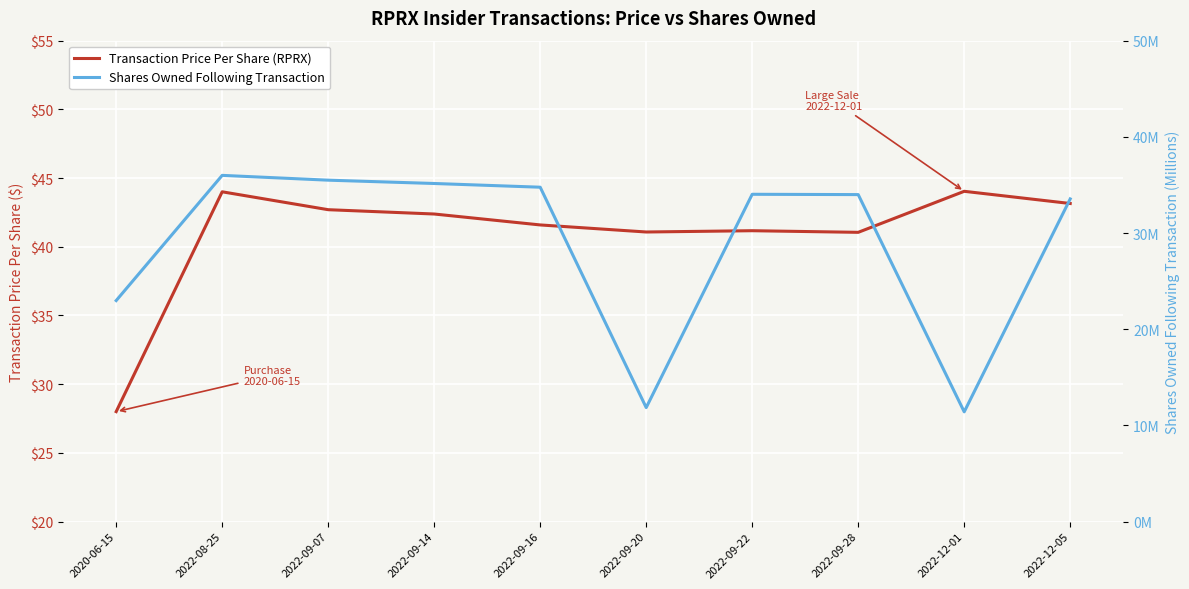

What value does the Shares Owned Following Transaction series have at 2022-09-14?

35.1